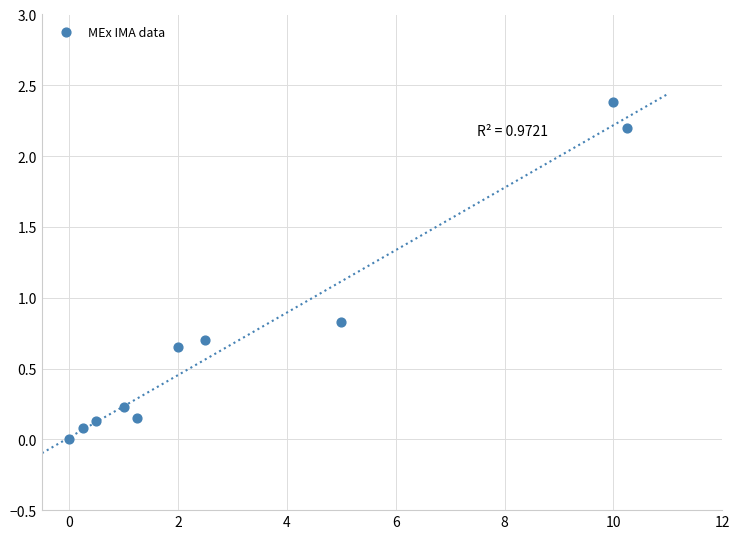

What is the average X value?

3.3